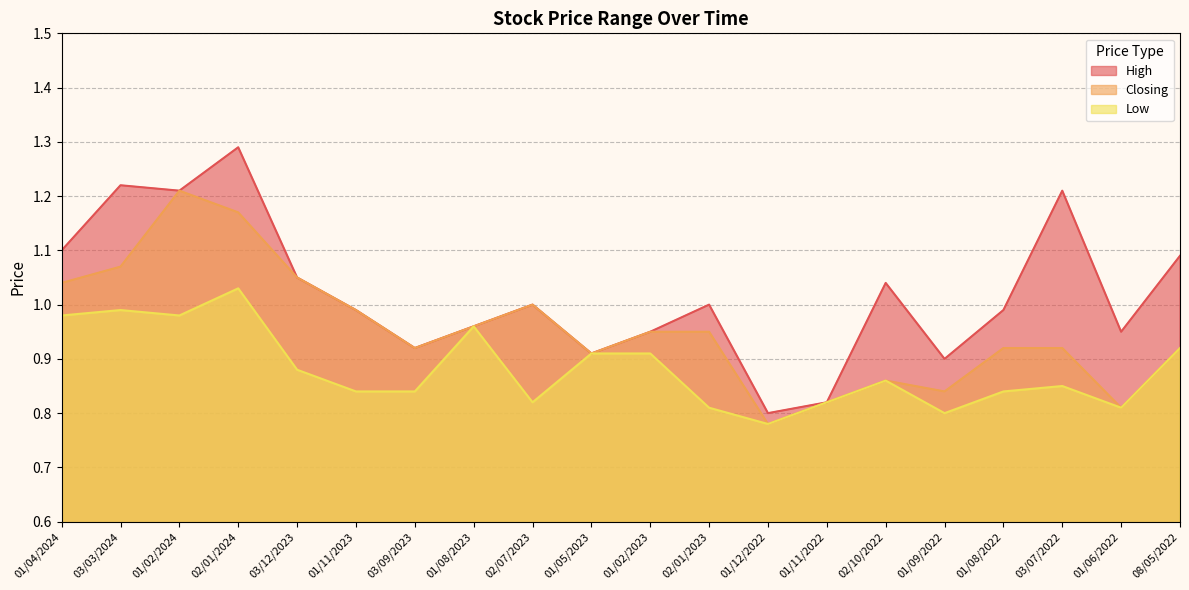

What is the value of the Closing point at the 2nd from the left?

1.1